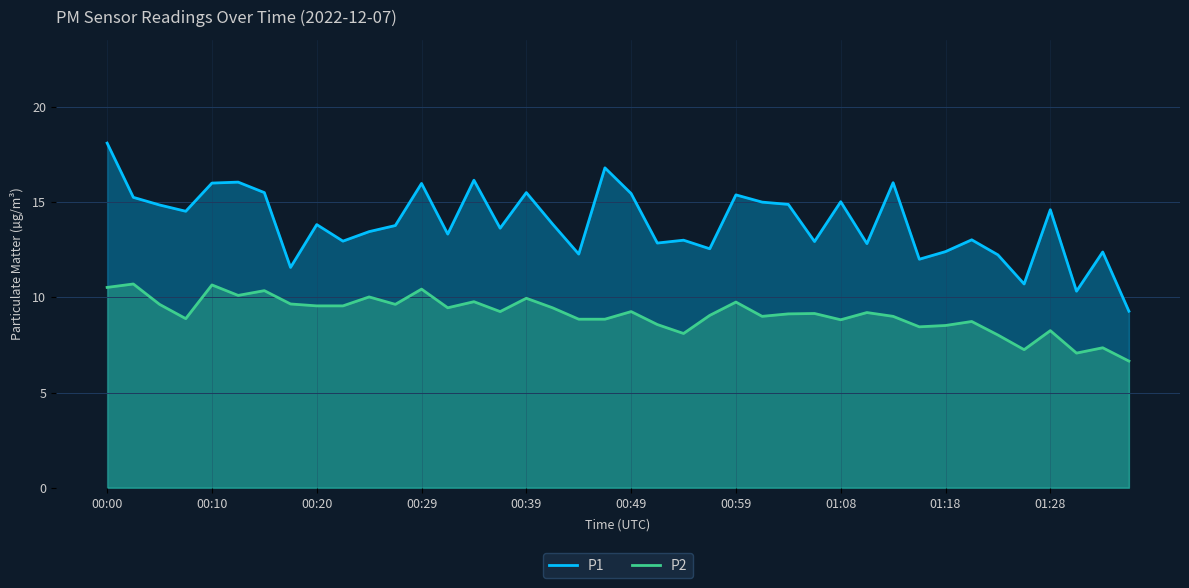

What value does the P2 series have at 31?

8.4